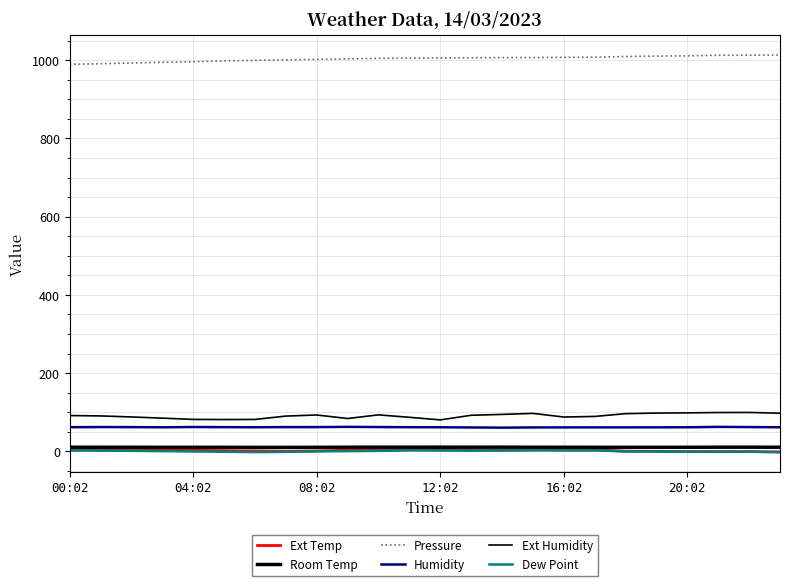

What is the value of the Room Temp point at the 7th from the left?

9.9